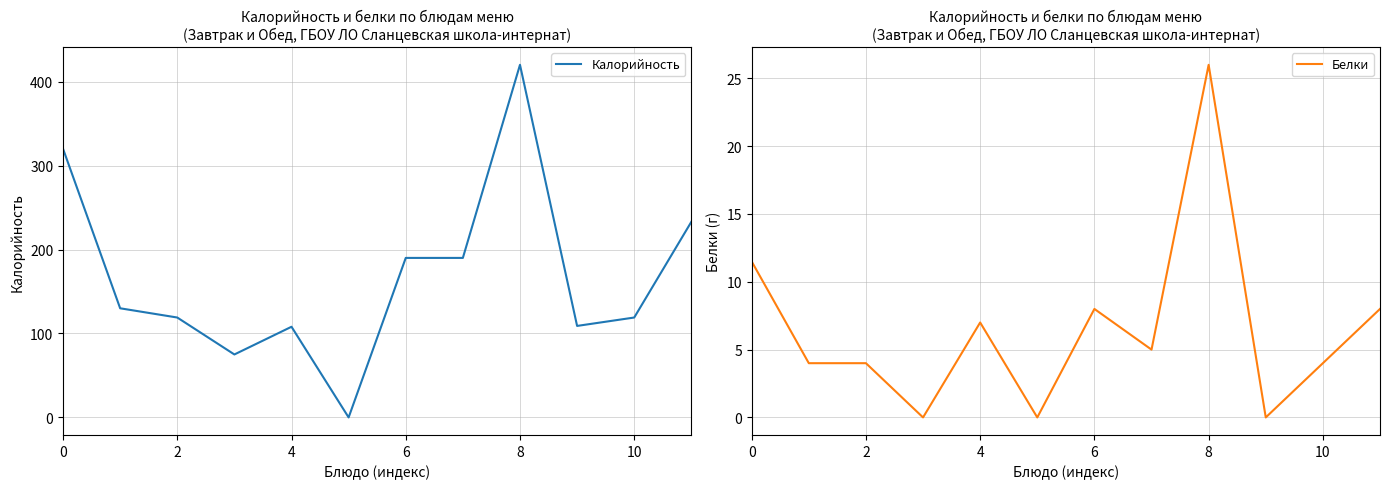

True or false: Белки has more than 1 interior local peaks.

True